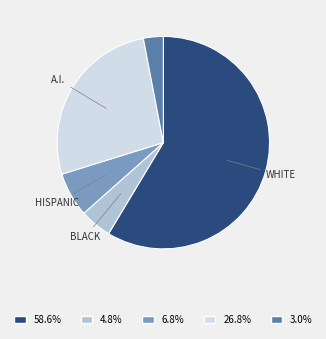

Is there any slice that represents more than half of the pie?

Yes